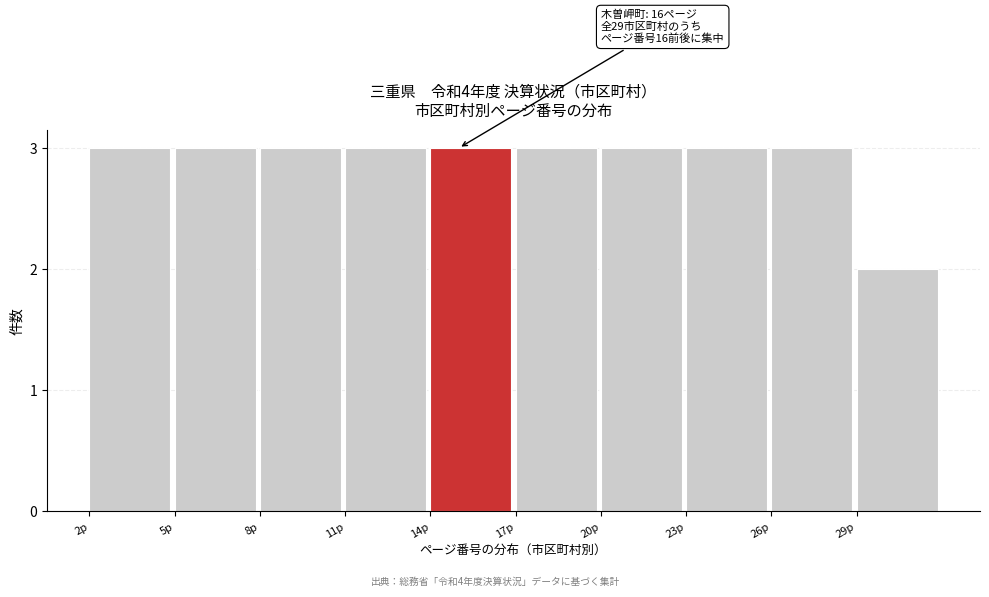

Reading left to right, extract all data points from this chart.

2p=3	5p=3	8p=3	11p=3	14p=3	17p=3	20p=3	23p=3	26p=3	29p=2